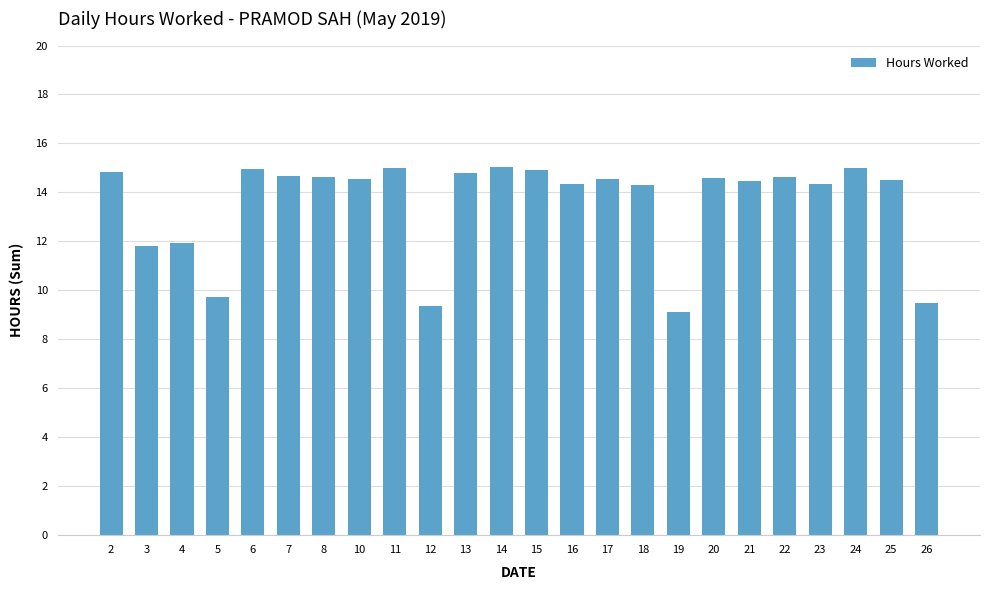

What is the sum of the values at 16 and 22?

29.0